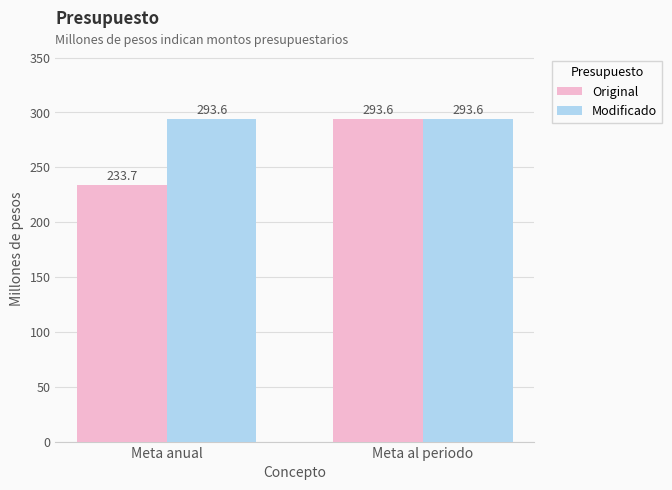

What is the value of the Original bar at the 1st from the left?

233.7